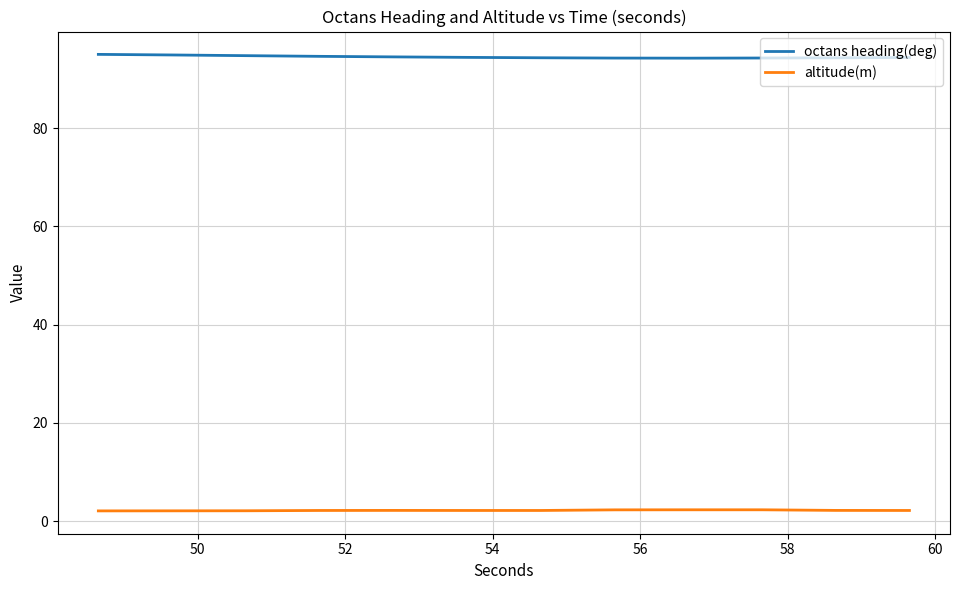

List the series in order of their peak value, lowest first.

altitude(m), octans heading(deg)